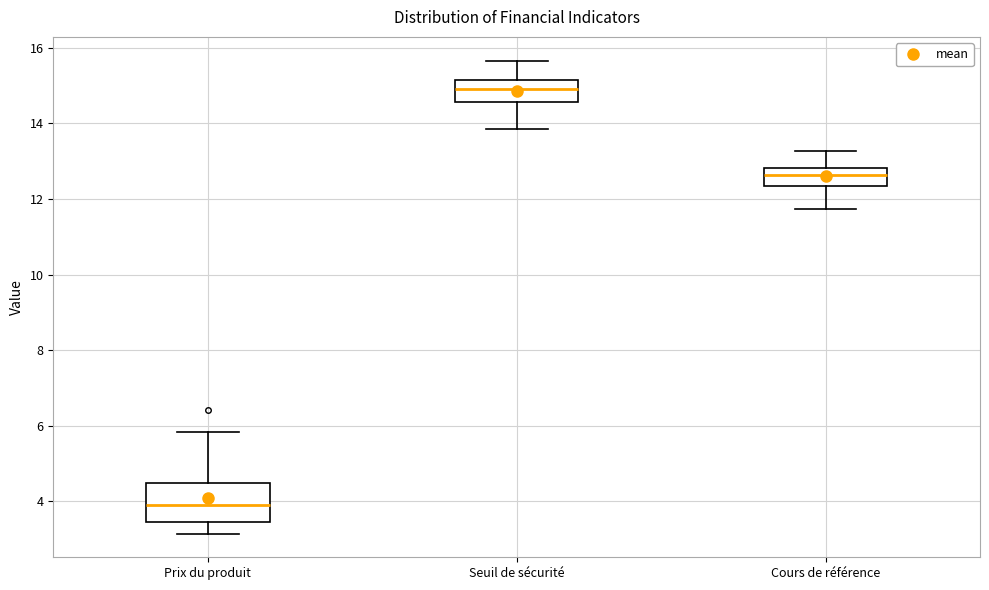

Reading left to right, read every box against the y-axis: the position of its median line, the range the box covers, and the ends of its whiskers. The values are not printed on the chart, so give them approximately, as read against the axis.

Prix du produit: median 4.0, box 3.4 to 4.4, whiskers 3.2 to 5.8
Seuil de sécurité: median 14.8, box 14.6 to 15.2, whiskers 13.8 to 15.6
Cours de référence: median 12.6, box 12.4 to 12.8, whiskers 11.8 to 13.2